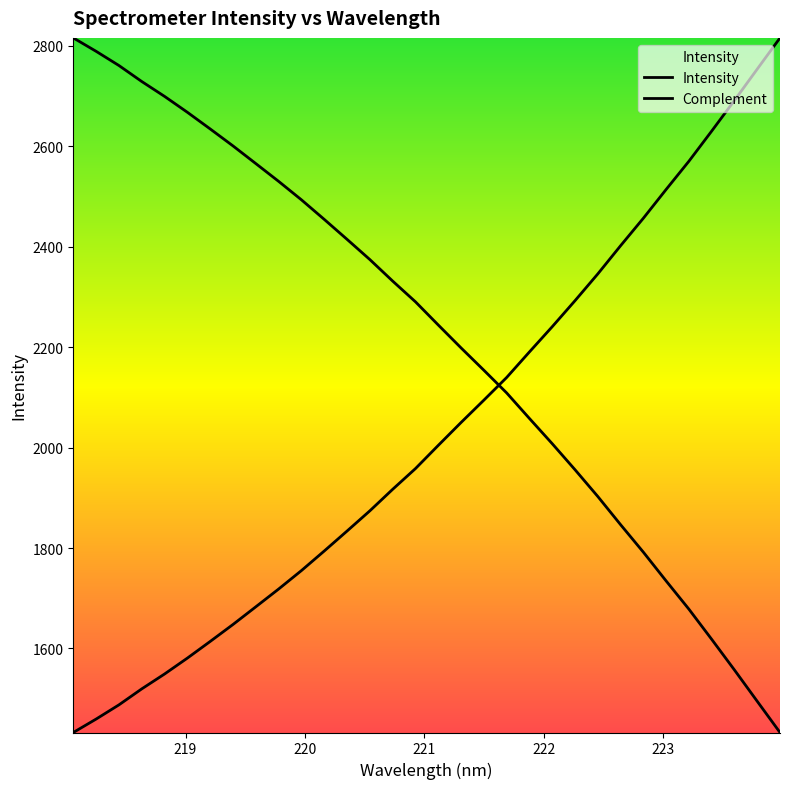

Is this an area chart (filled region under the line)?

Yes